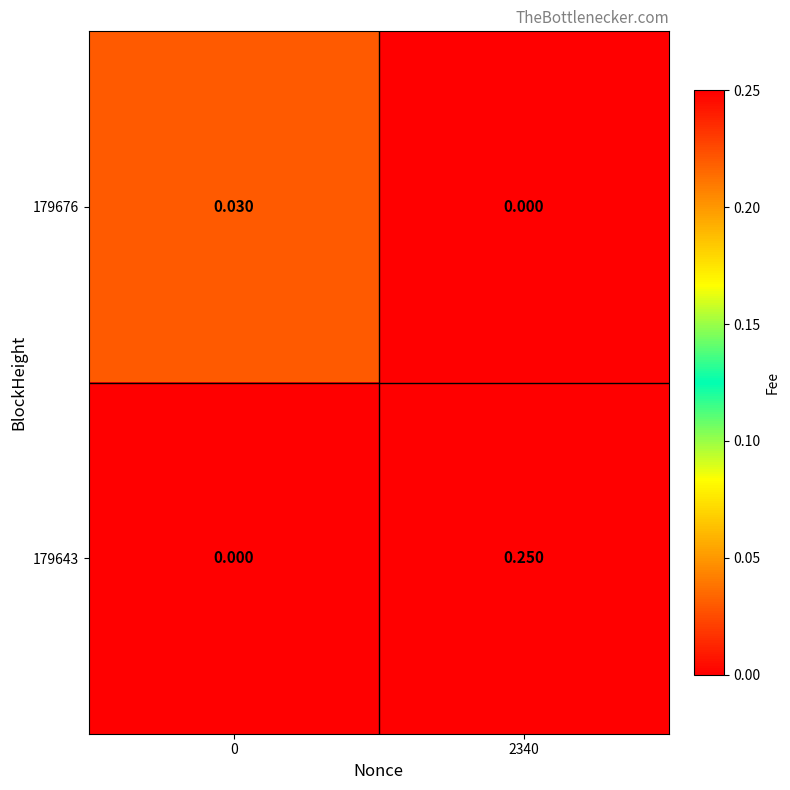

Is the value of 179643 at 2340 greater than the value of 179676 at 0?

Yes